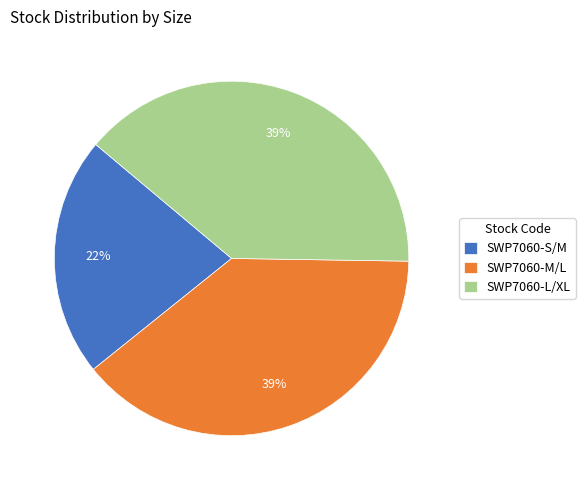

Is the sum of SWP7060-S/M and SWP7060-L/XL greater than half?

Yes